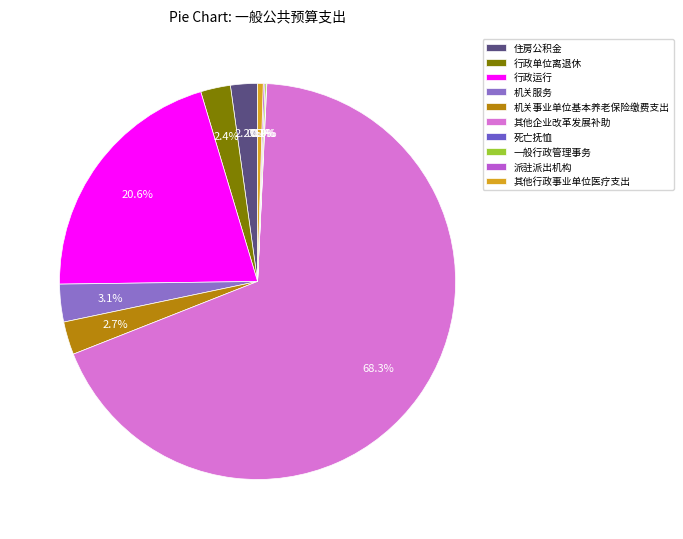

To the nearest percent, what is the difference between the largest and smallest slice percentages?

68%